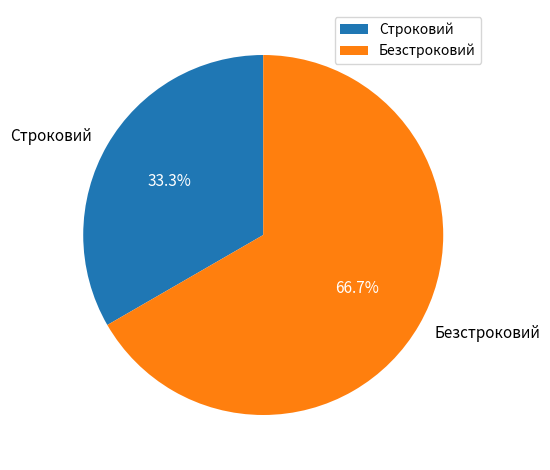

What is the majority slice?

Безстроковий